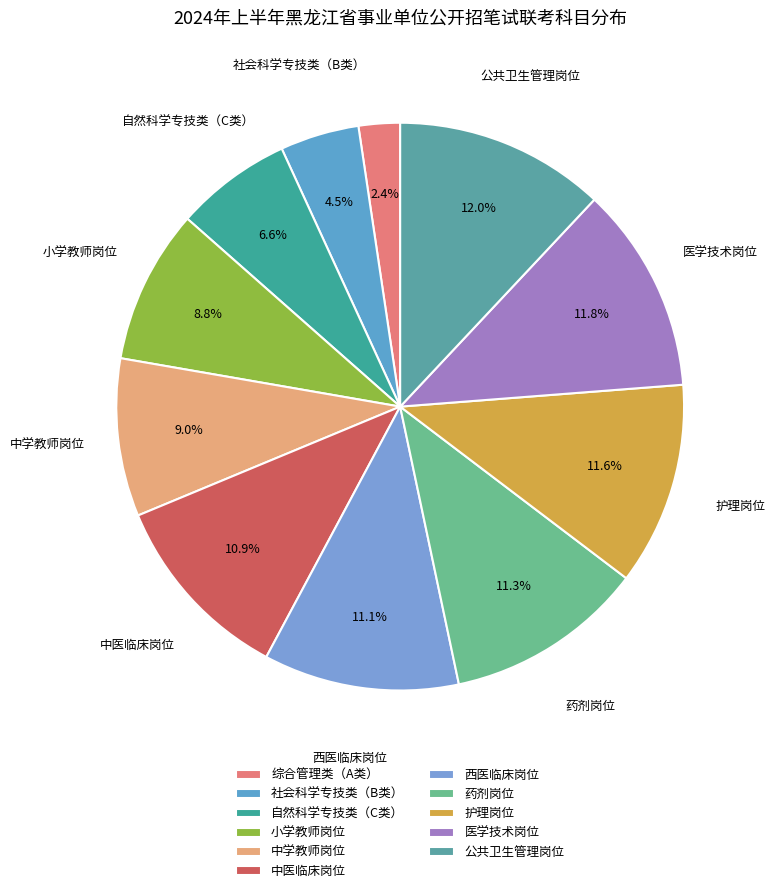

To the nearest percent, what is the combined percentage of 西医临床岗位 and 护理岗位?

23%